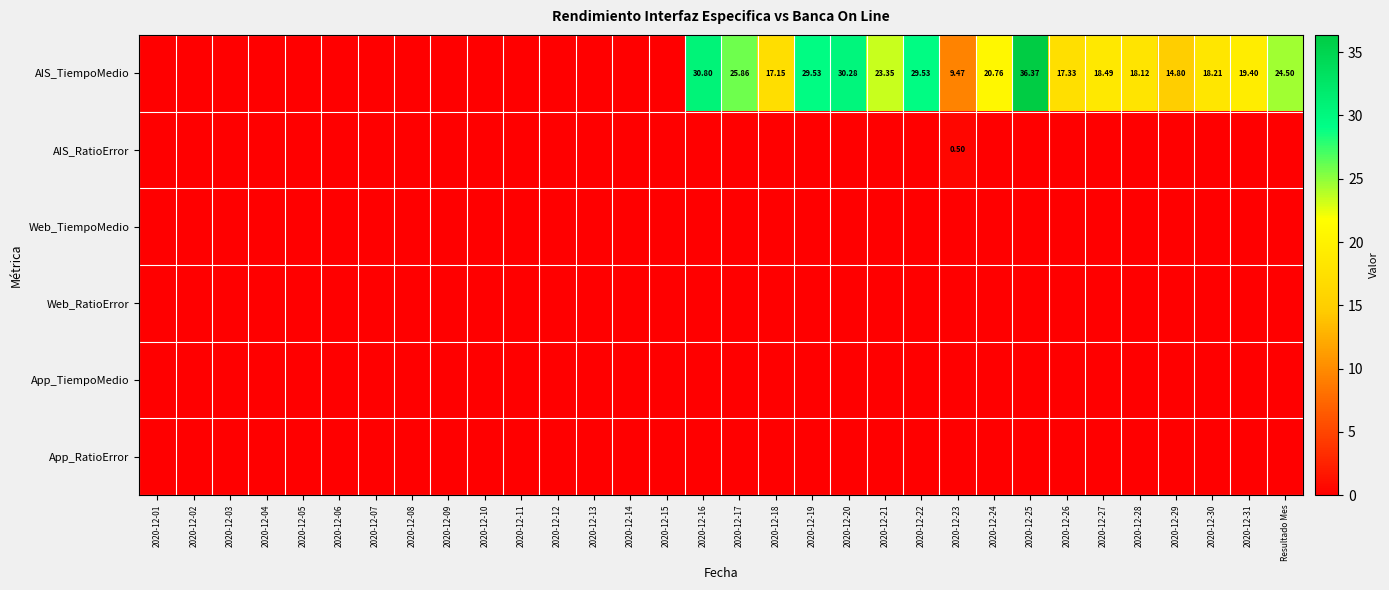

True or false: App_TiempoMedio has a value of 0.0 at 2020-12-29.

True